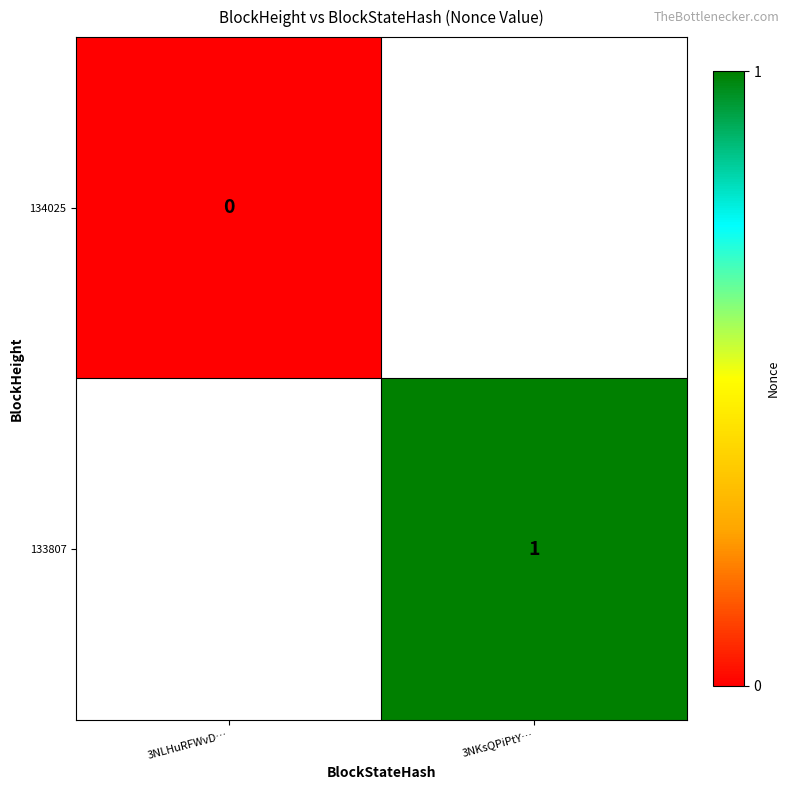

What is the maximum value shown in the chart?

1.0